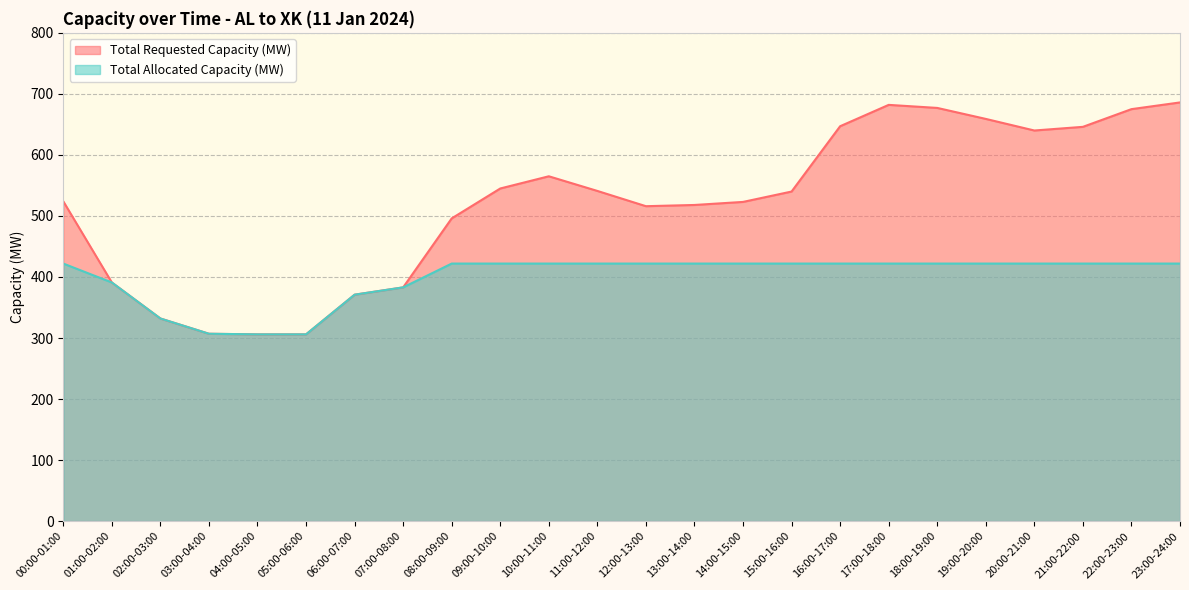

What is the value of the Total Requested Capacity (MW) point at the 19th from the left?

677